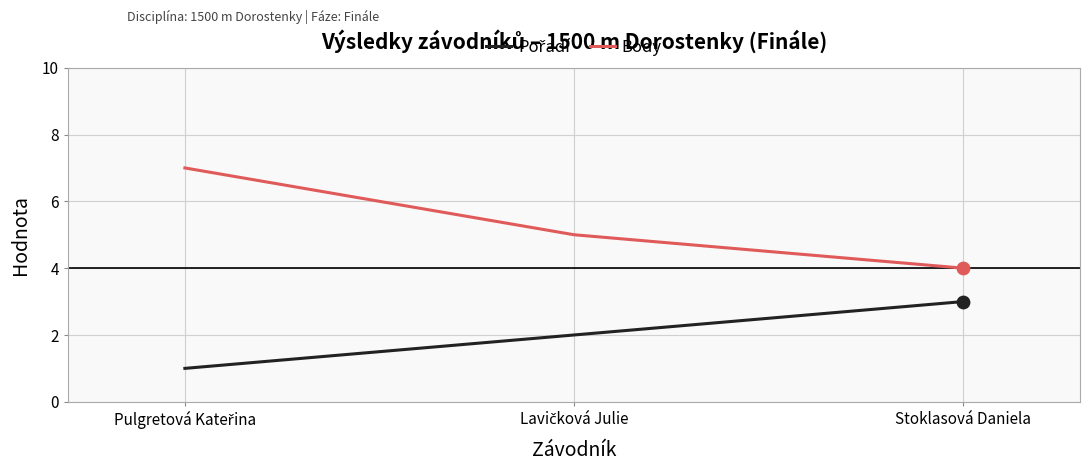

What is the total value across all series at Stoklasová Daniela?

7